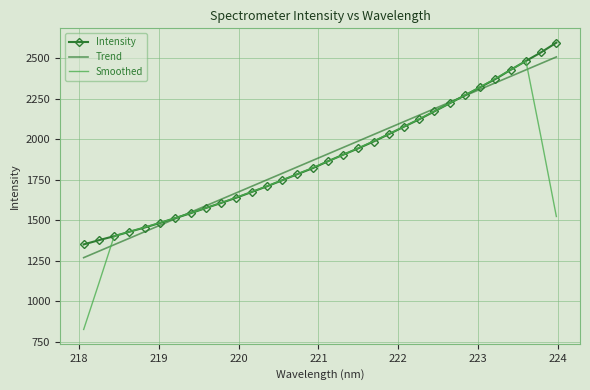

Which series ends up on top after the final intersection of Trend and Smoothed?

Trend